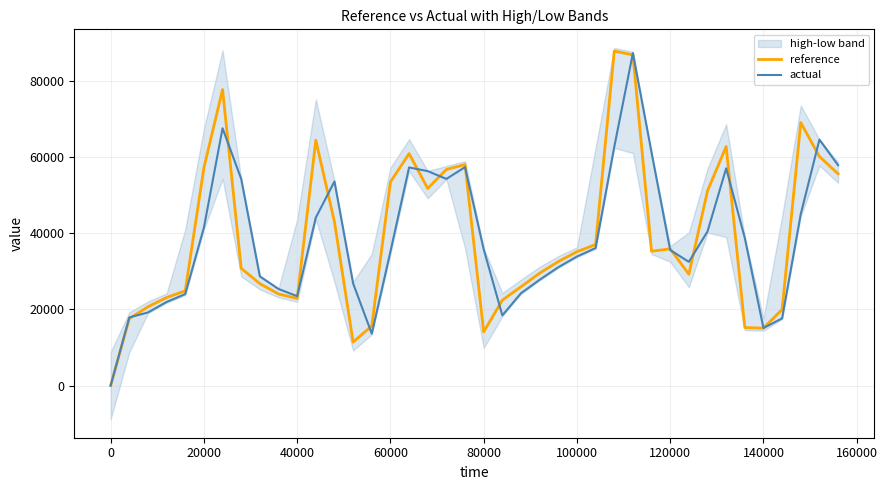

Is it true that actual equals 59366.3 at 20000?

False